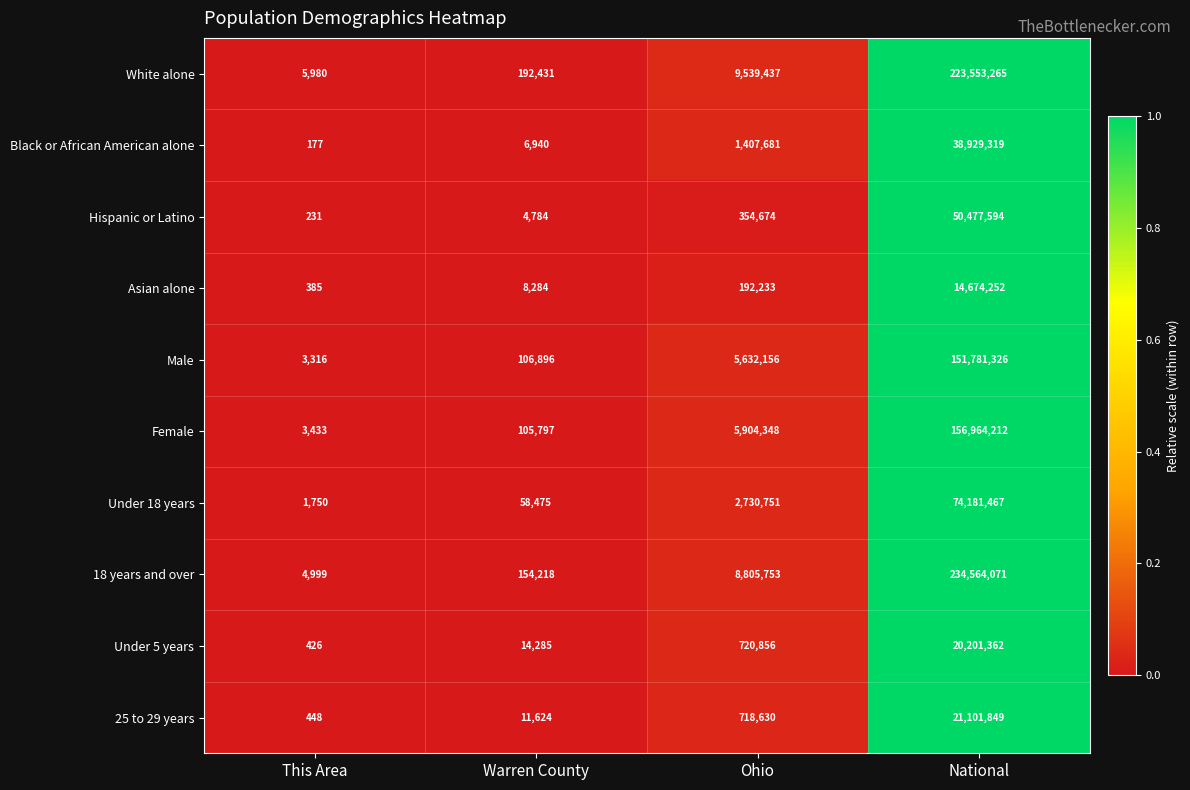

List the series in order of their peak value, highest first.

18 years and over, White alone, Female, Male, Under 18 years, Hispanic or Latino, Black or African American alone, 25 to 29 years, Under 5 years, Asian alone